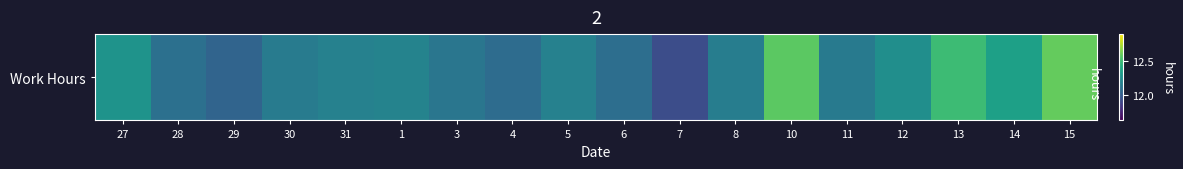

What is the sum of the values at 11 and 12?

24.4